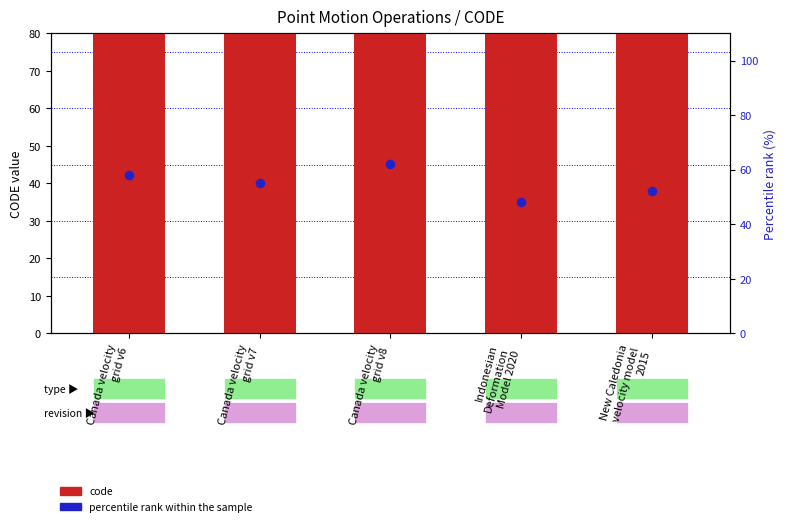

Which series reaches the minimum Y coordinate?

percentile rank within sample